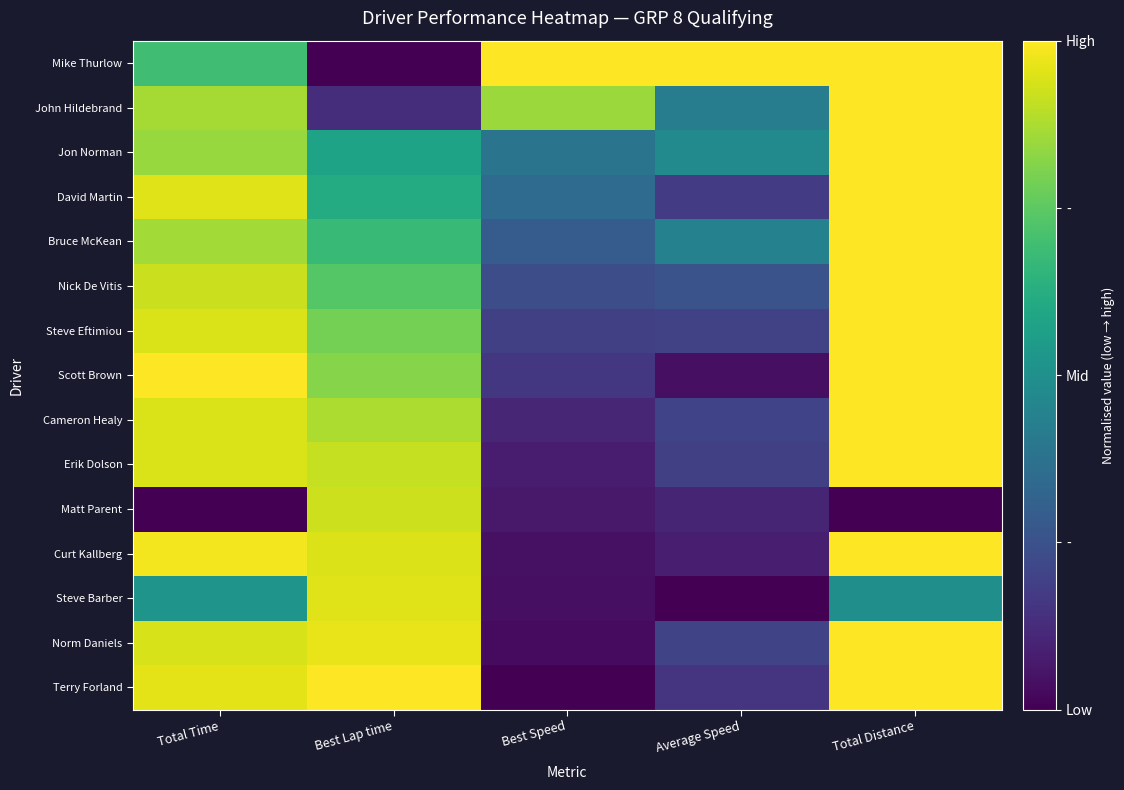

What is the difference between the highest and lowest values at Average Speed?

1.0